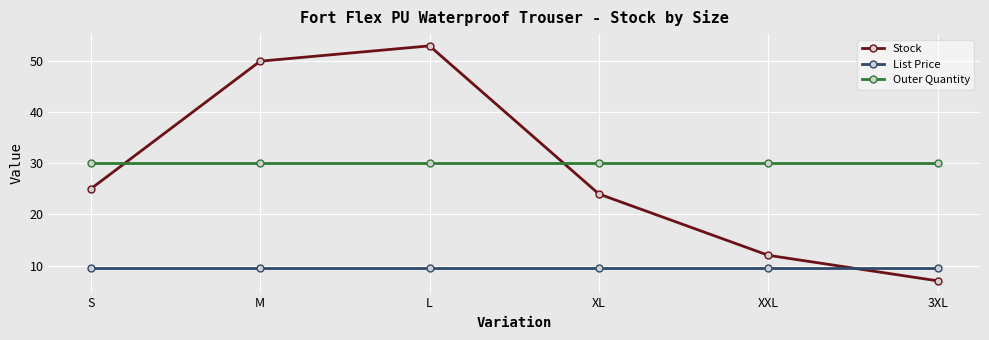

How many intersections are there between List Price and Stock?

1